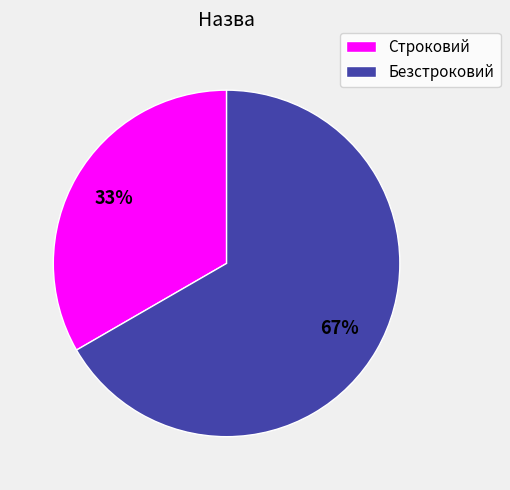

Does Безстроковий represent more than half of the total?

Yes